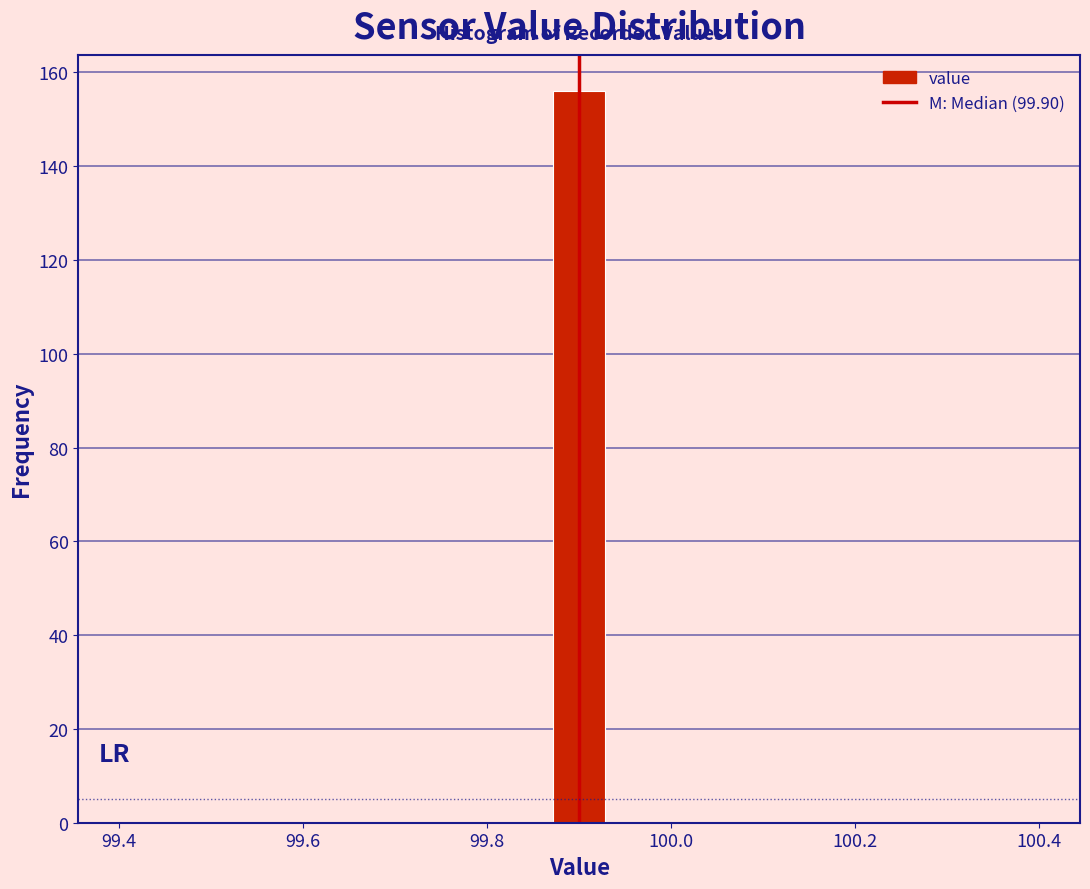

Around what value on the x-axis is the tallest bar? Give the approximate position of its centre, as read against the axis.

99.90